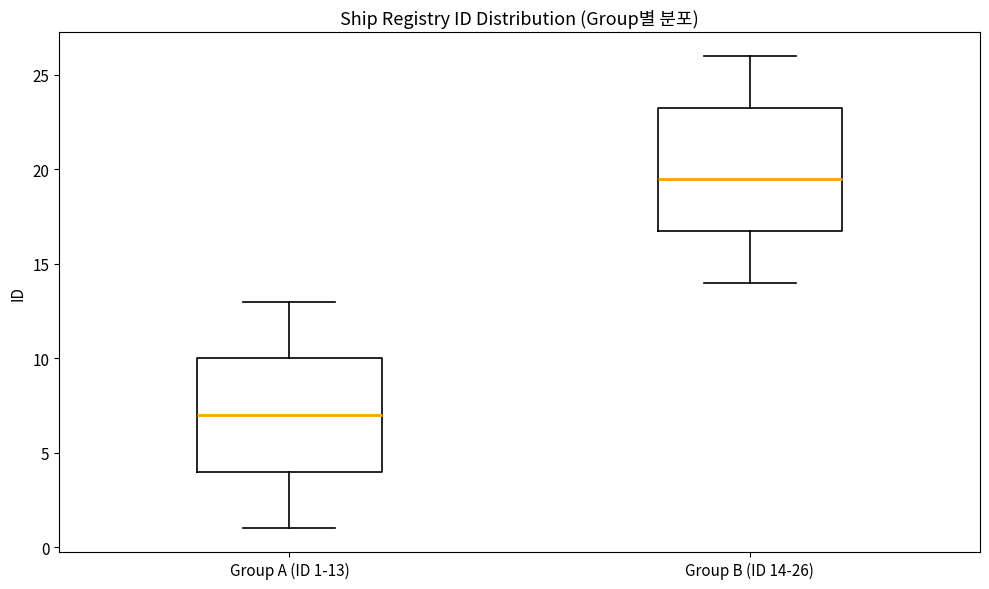

Where is the upper edge of the box for Group A (ID 1-13) on the y-axis? The values are not printed on the chart, so give them approximately, as read against the axis.

10.0